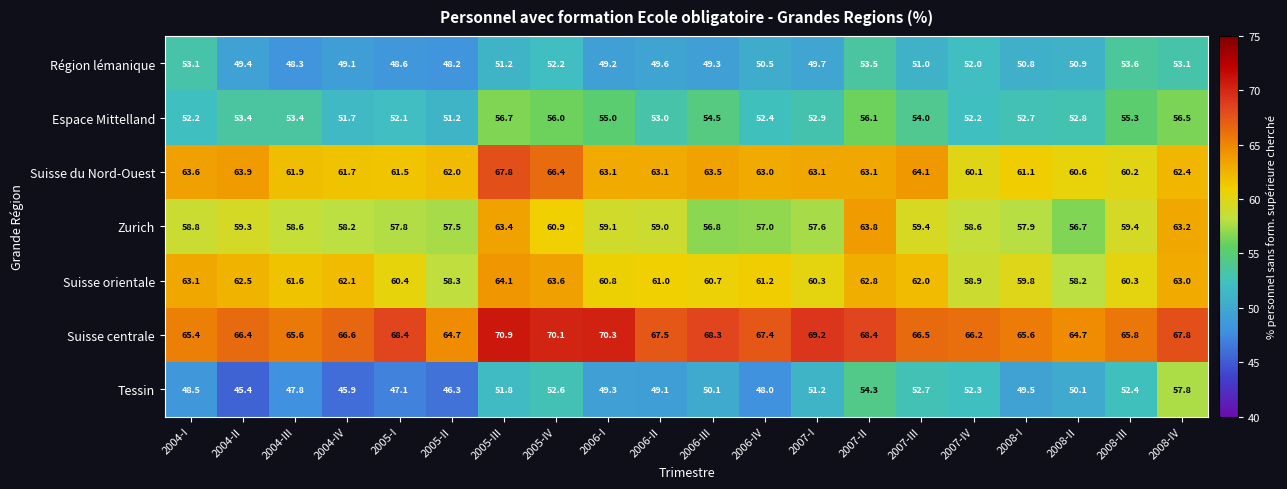

What is the sum of all Zurich values?

1183.0